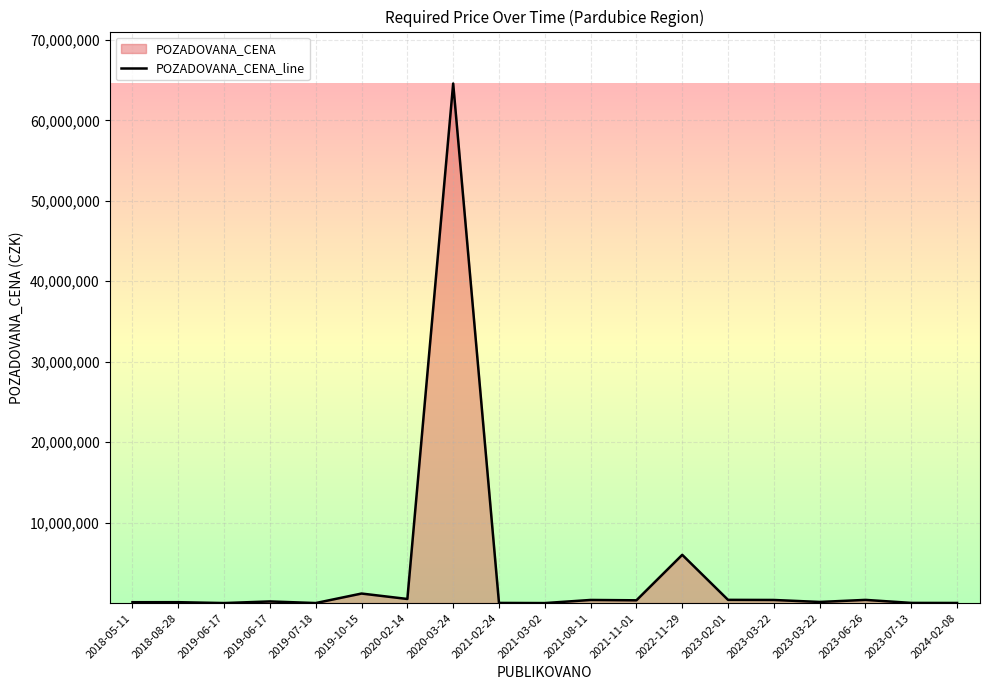

The value at 2019-06-17 is 2970. True or false?

False